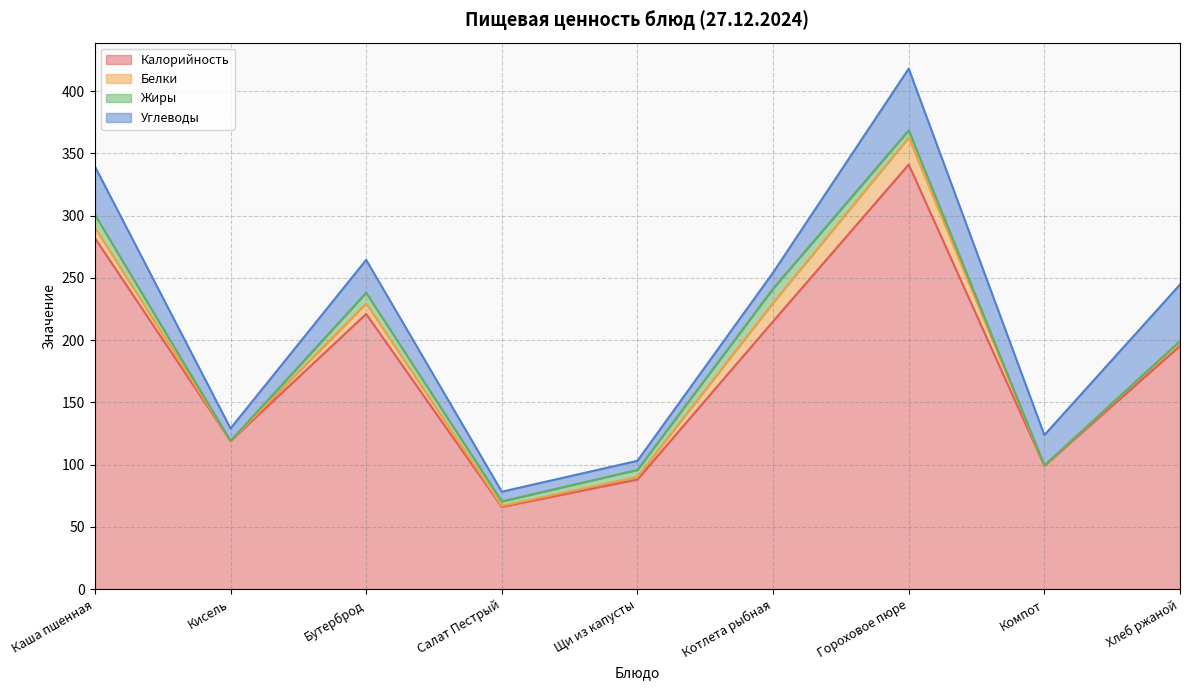

What is the highest value of the Жиры series?

11.4